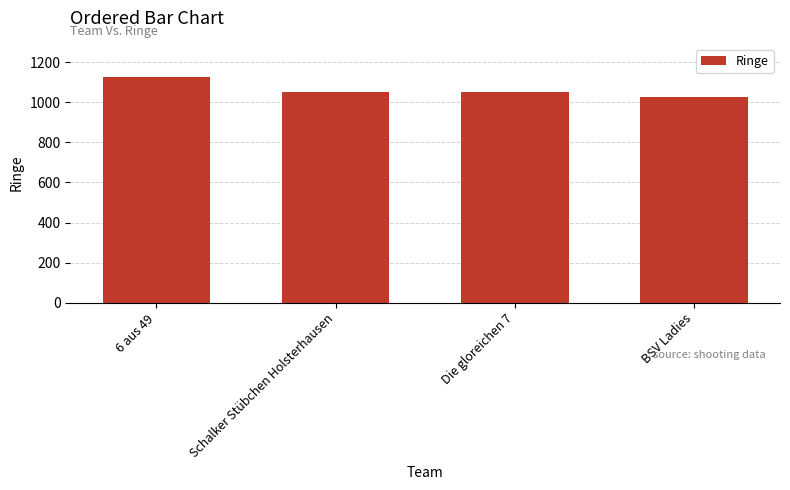

What is the change in value from 6 aus 49 to BSV Ladies?

-98.2